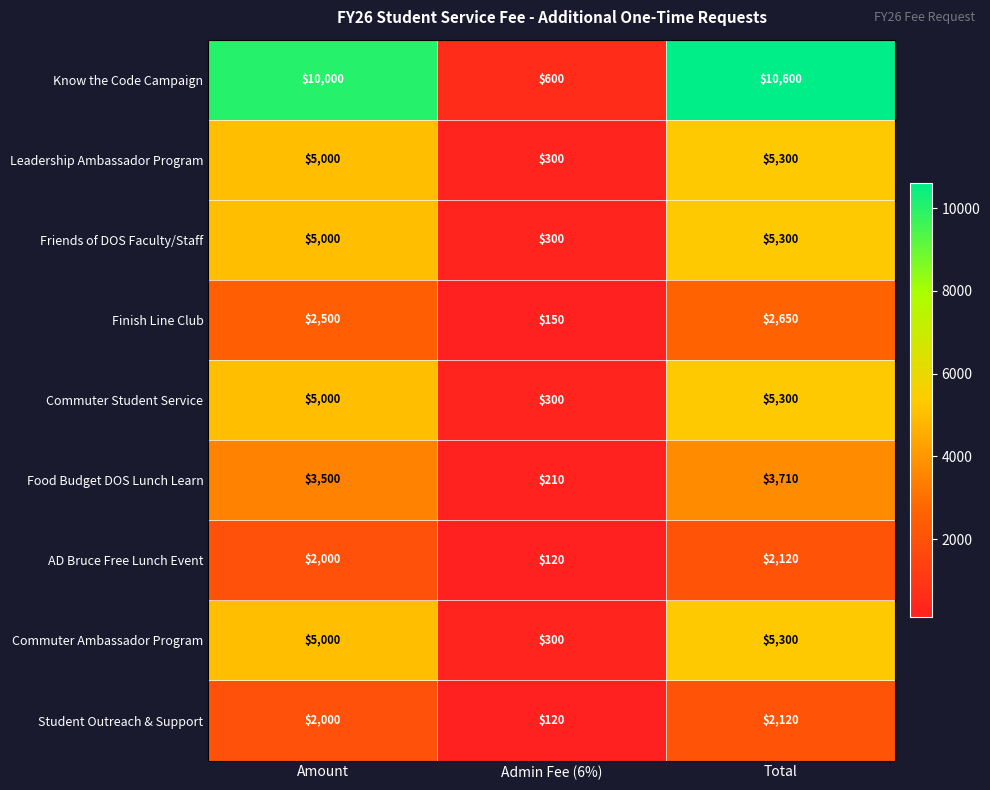

At which category is the sum across all series the highest?

Total